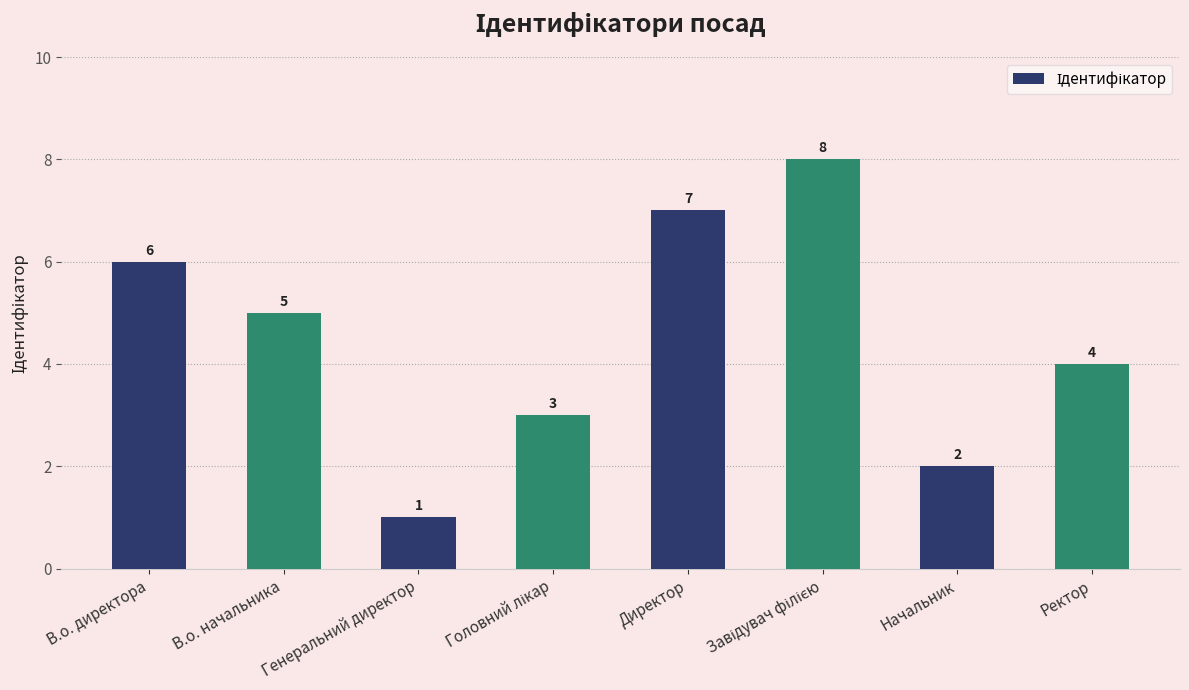

What is the sum of all values?

36